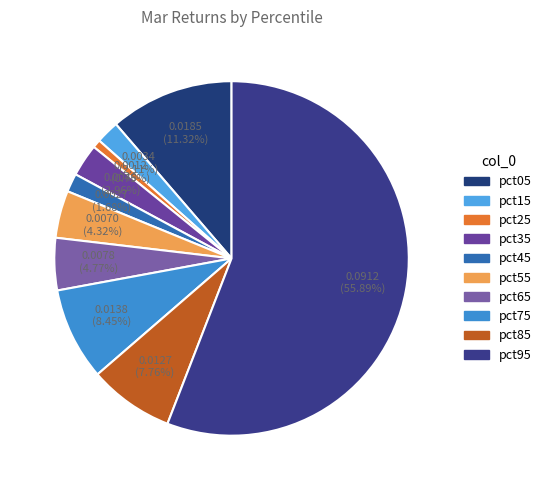

Do pct75 and pct95 together represent more than half of the pie?

Yes